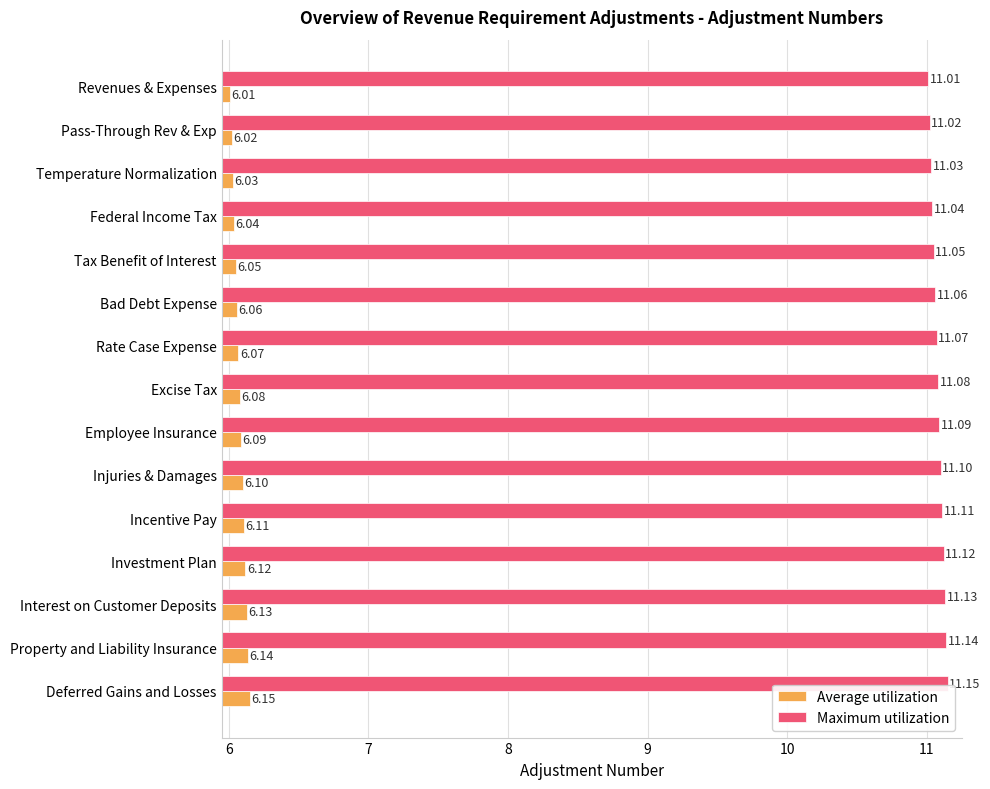

At which category is the sum across all series the highest?

Deferred Gains and Losses